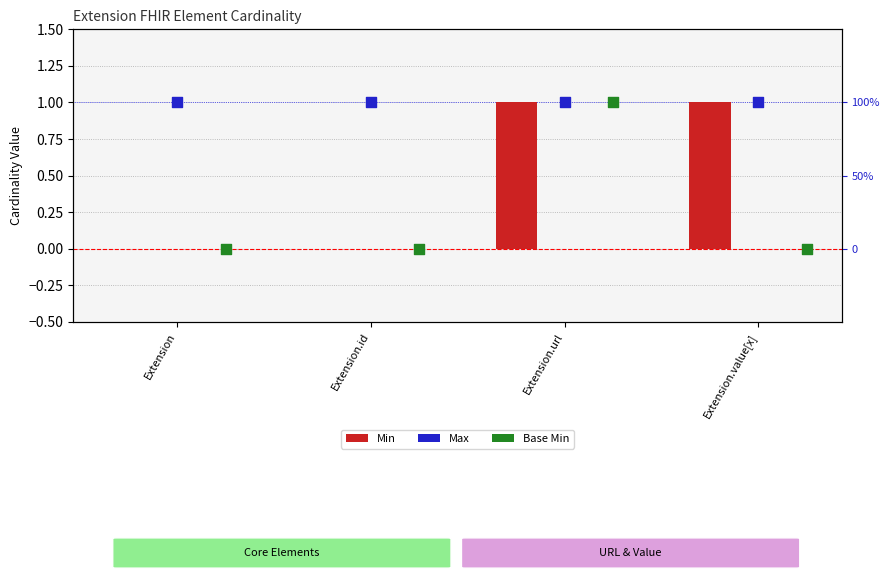

Is the value of Max at Extension.id greater than the value of Base Min at Extension.id?

Yes